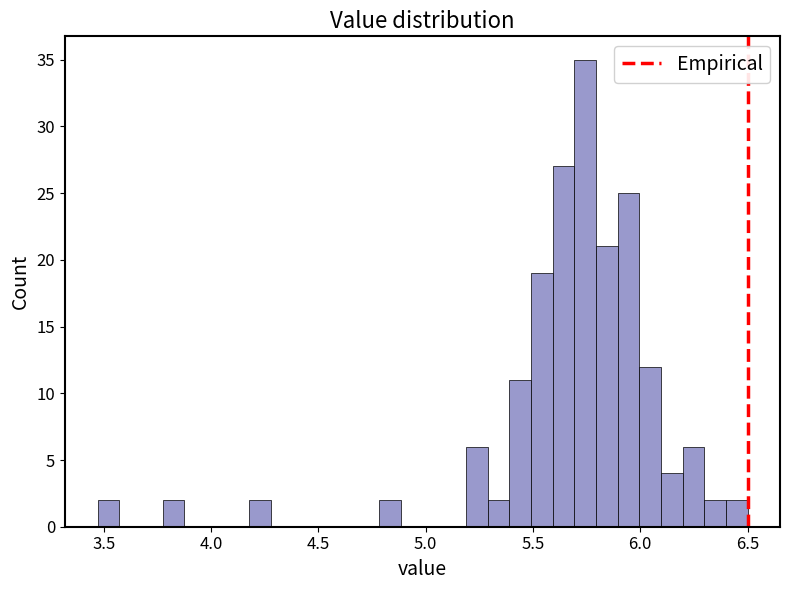

Read against the x-axis, roughly where is the centre of the tallest bar?

5.75